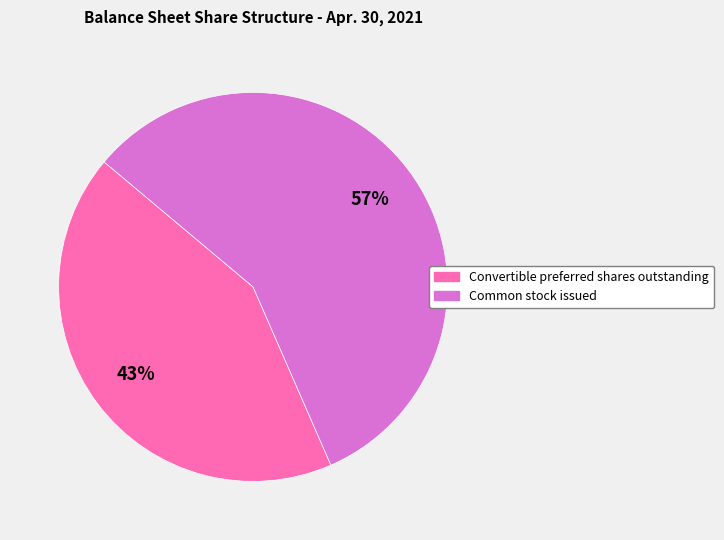

Is there any slice that represents more than half of the pie?

Yes